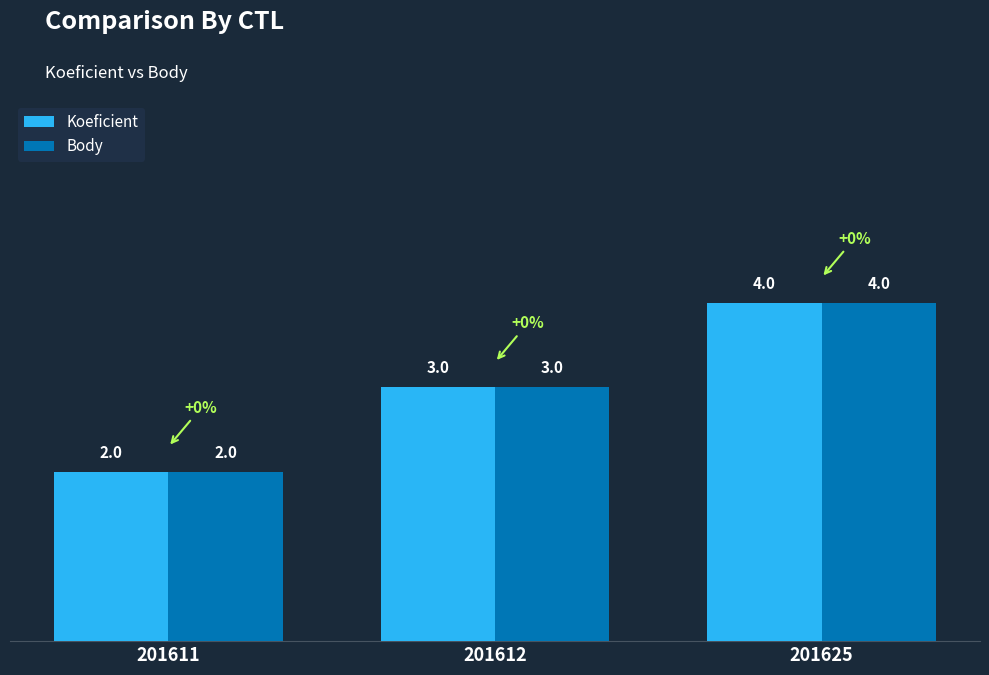

What is the total value across all series at 201612?

6